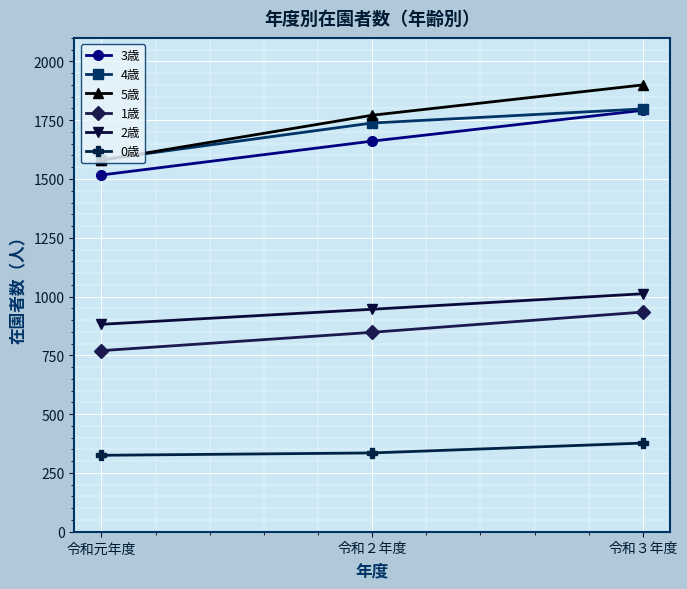

Rank the categories by 5歳 value from highest to lowest.

令和３年度, 令和２年度, 令和元年度